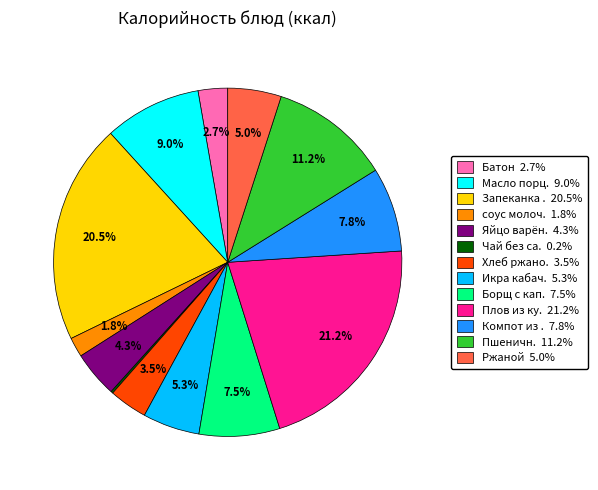

Is there any slice that represents more than half of the pie?

No